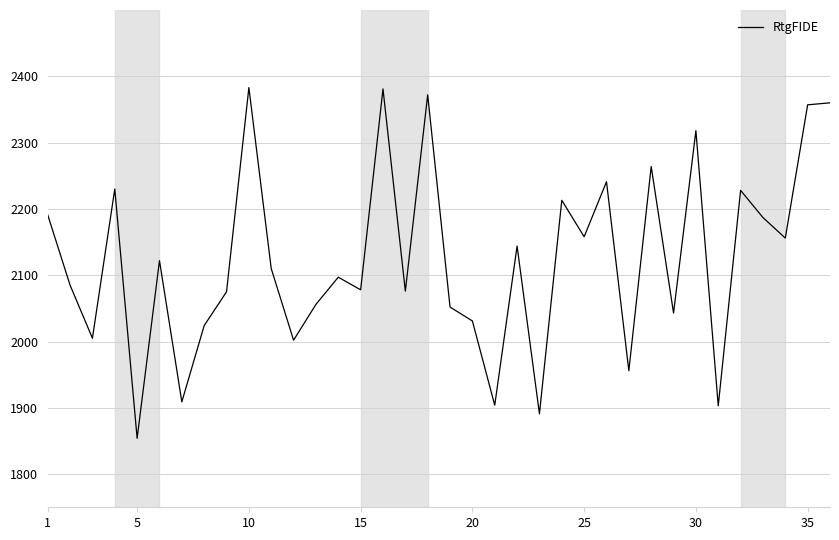

What is the average value?

2124